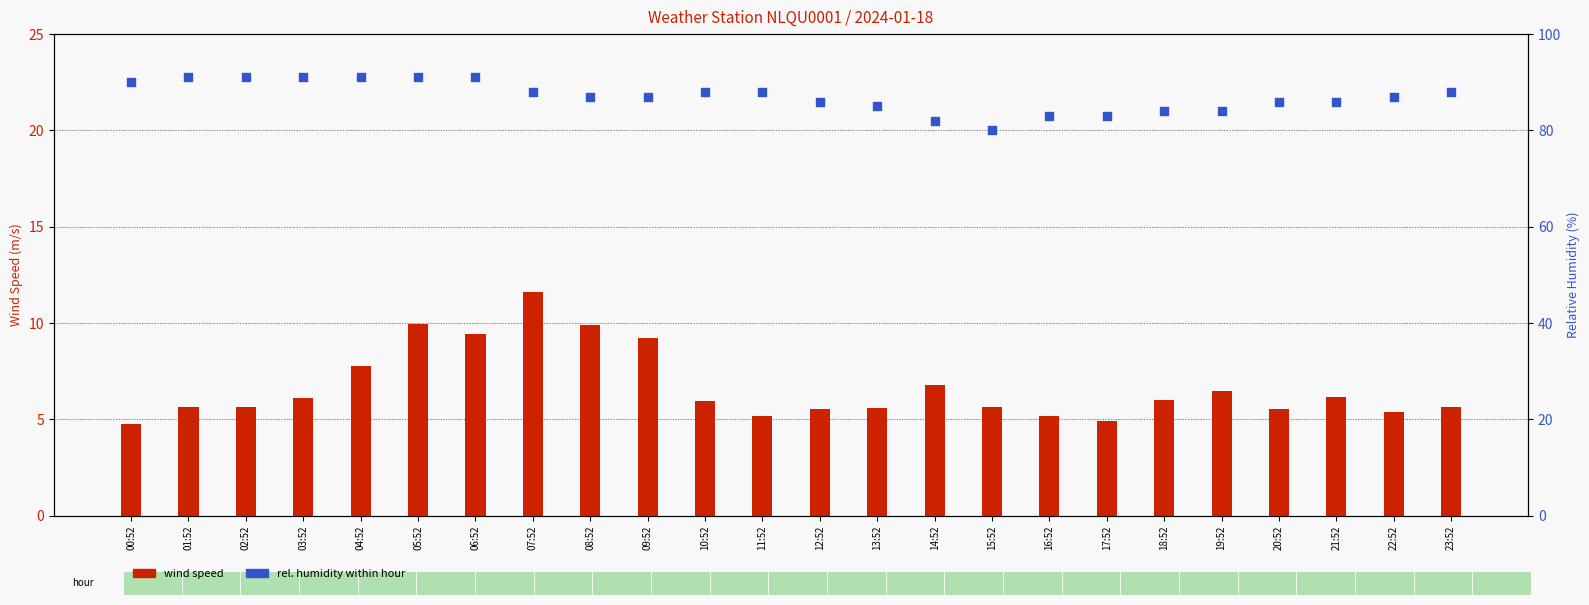

Which series contains the lowest Y value?

WIND_SPEED